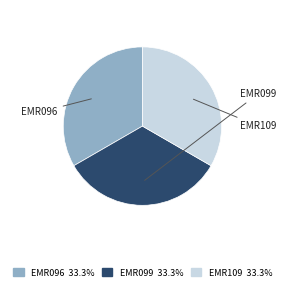

True or false: EMR096 accounts for 26% of the total.

False